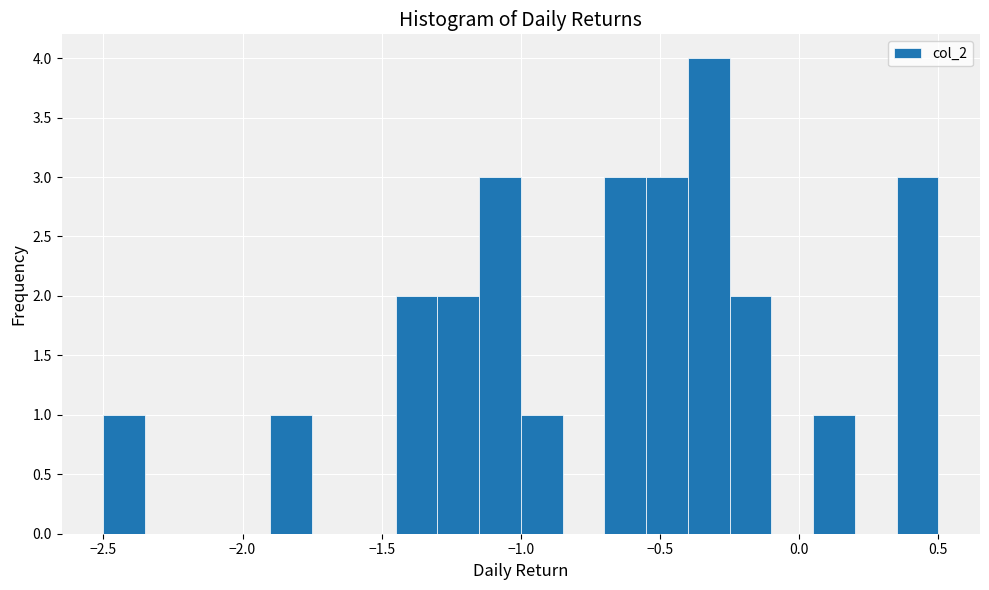

Read against the x-axis, roughly where is the centre of the tallest bar?

-0.30